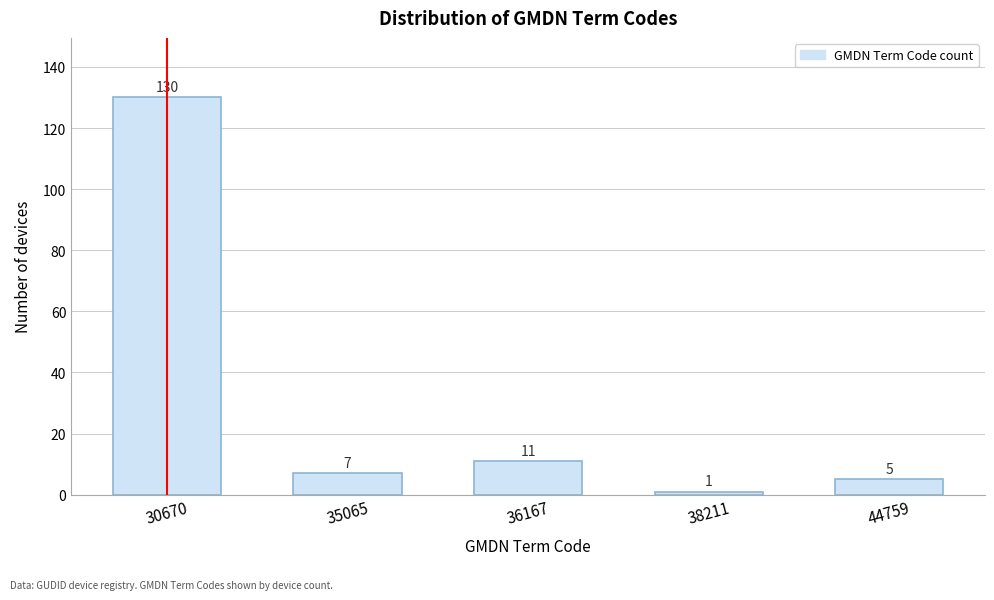

Reading left to right, transcribe all the data shown in this chart.

30670=130	35065=7	36167=11	38211=1	44759=5